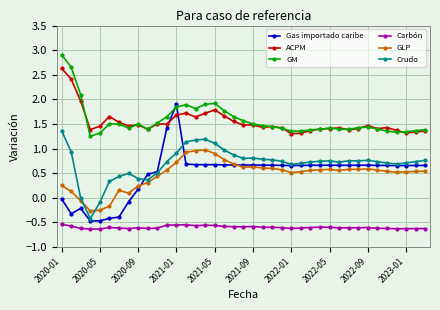

True or false: Crudo and Carbón cross at least once.

False